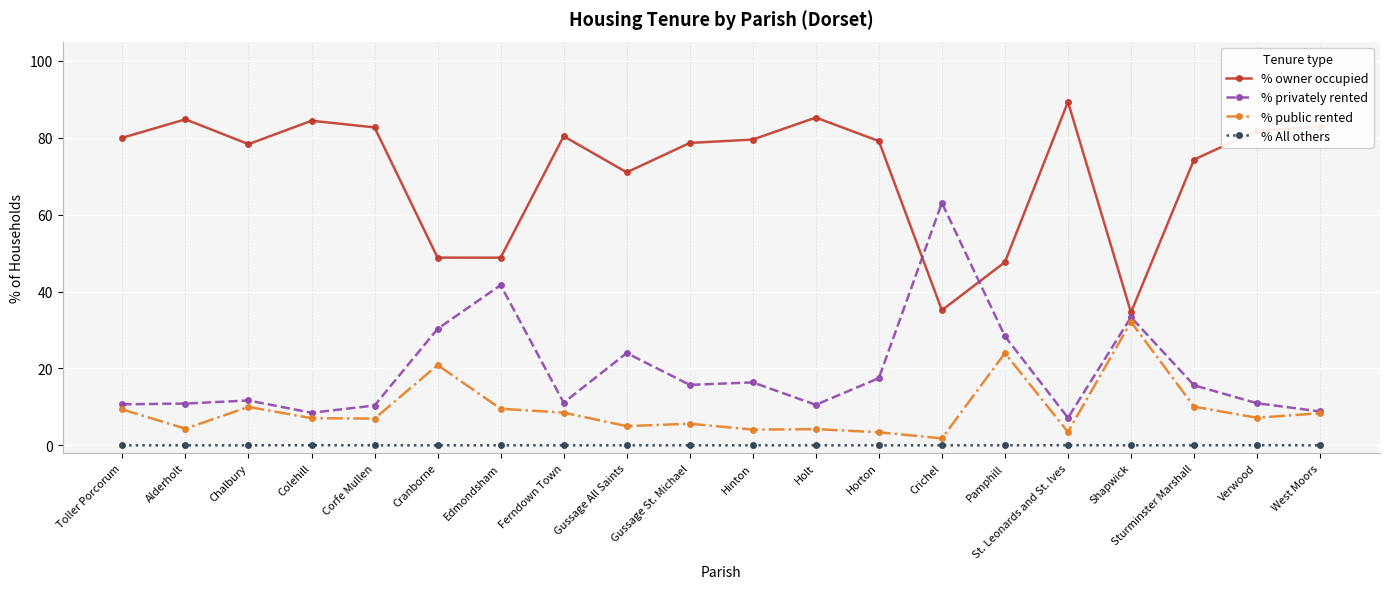

At which label is % public rented closest to 16?

Cranborne